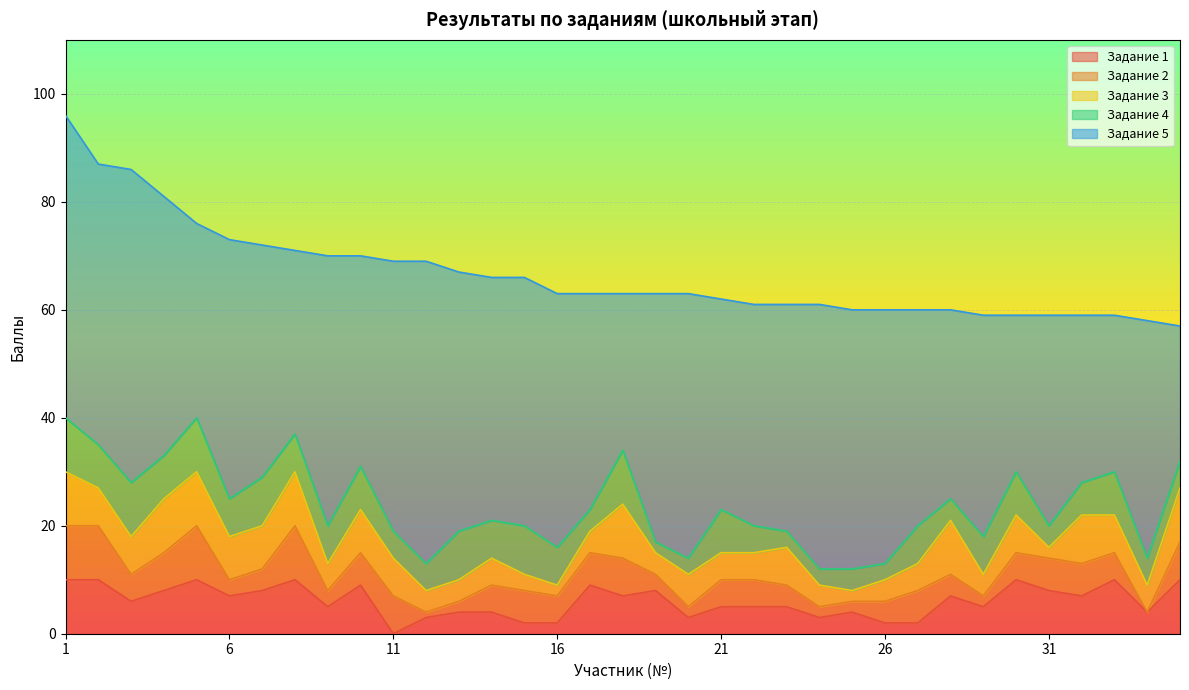

List the labels in order of Задание 3 value, smallest first.

16, 25, 31, 15, 12, 13, 17, 19, 24, 26, 29, 9, 14, 21, 22, 27, 34, 20, 2, 3, 11, 23, 30, 33, 6, 7, 10, 32, 1, 4, 5, 8, 18, 28, 35